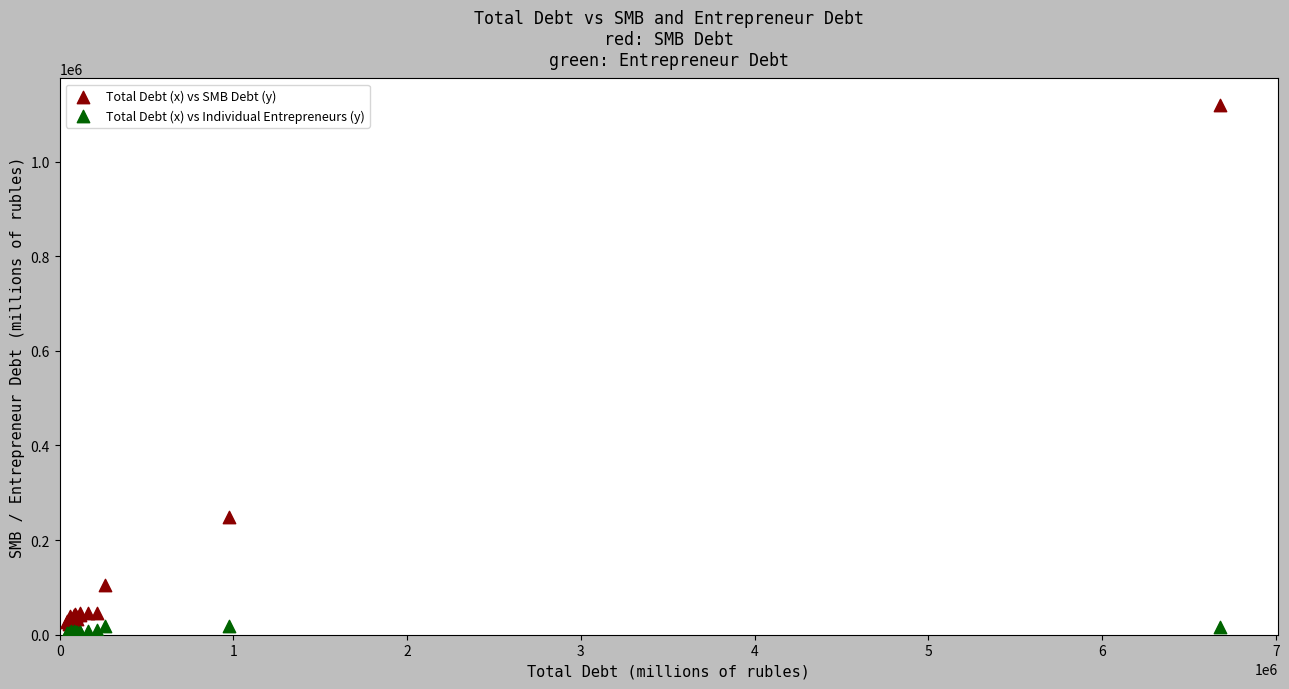

Which series contains the highest Y value?

Total Debt (x) vs SMB Debt (y)